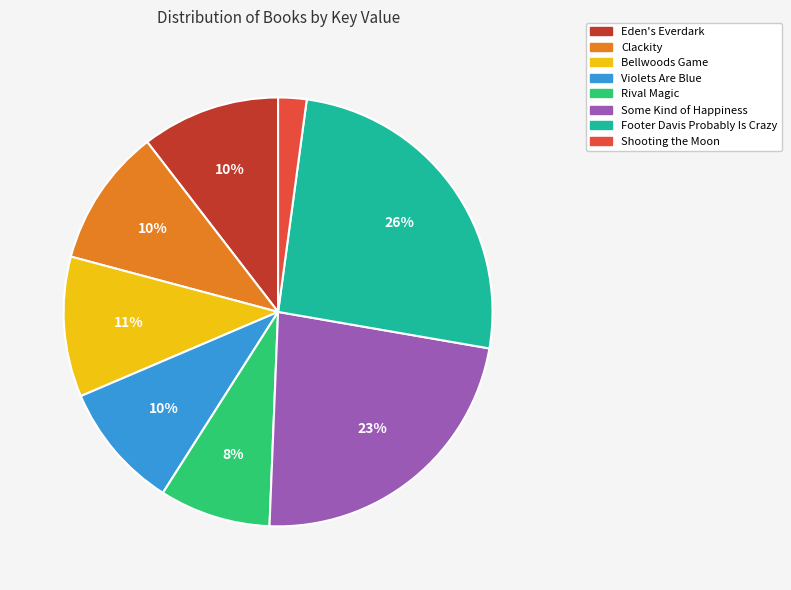

Does Violets Are Blue account for over 50% of the chart?

No